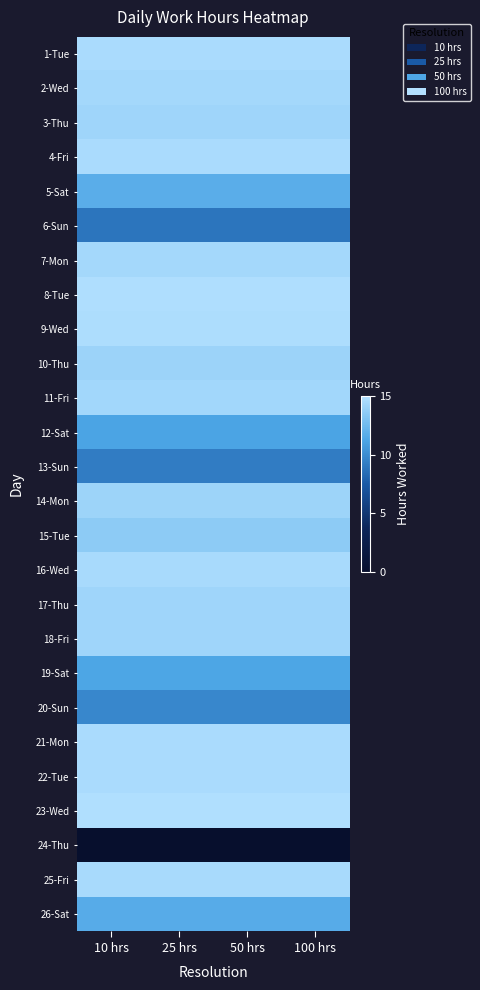

Which category has the lowest value across all series?

10 hrs